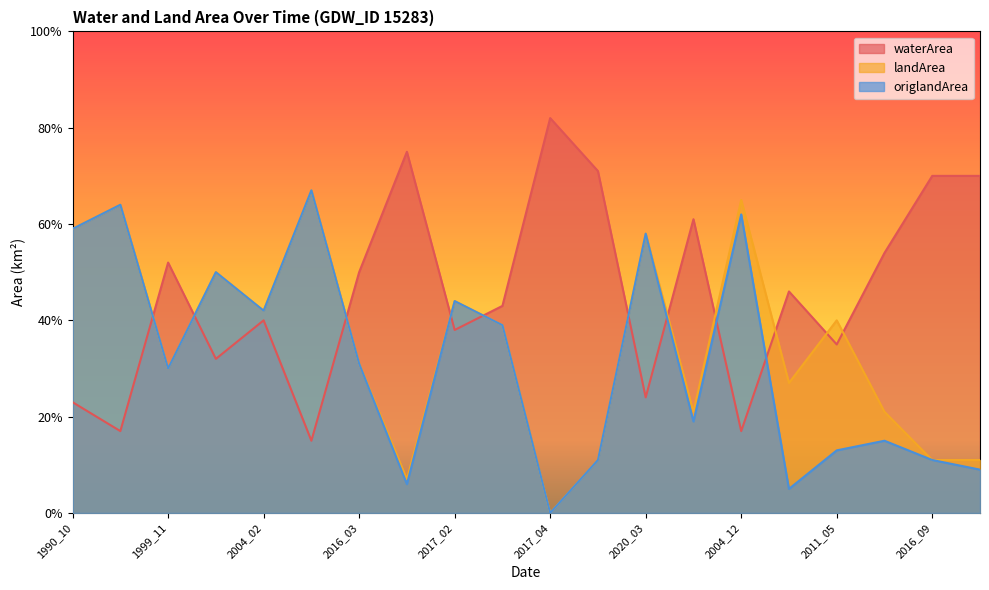

Between 1992_12 and 2017_02, which series saw the biggest shift?

waterArea